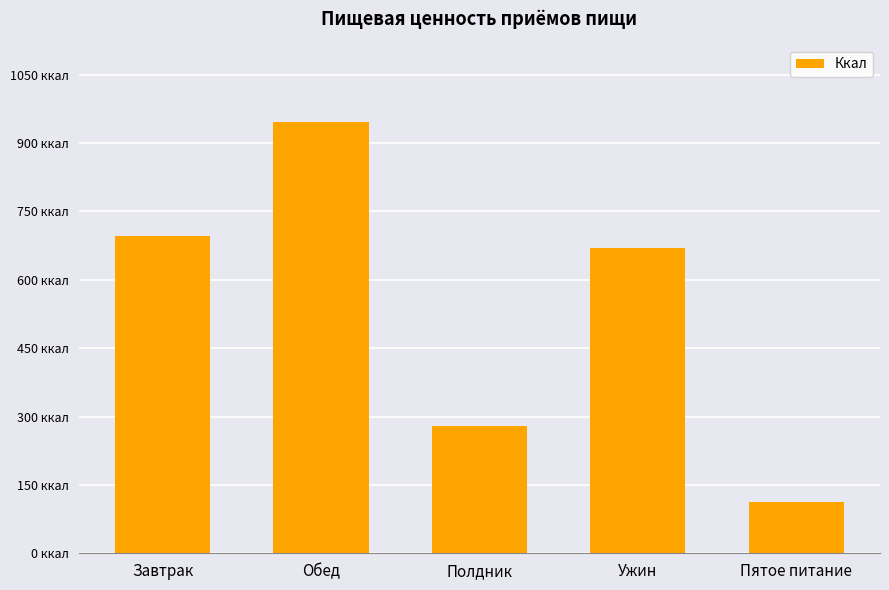

Where is the data nearest to the value 529?

Ужин